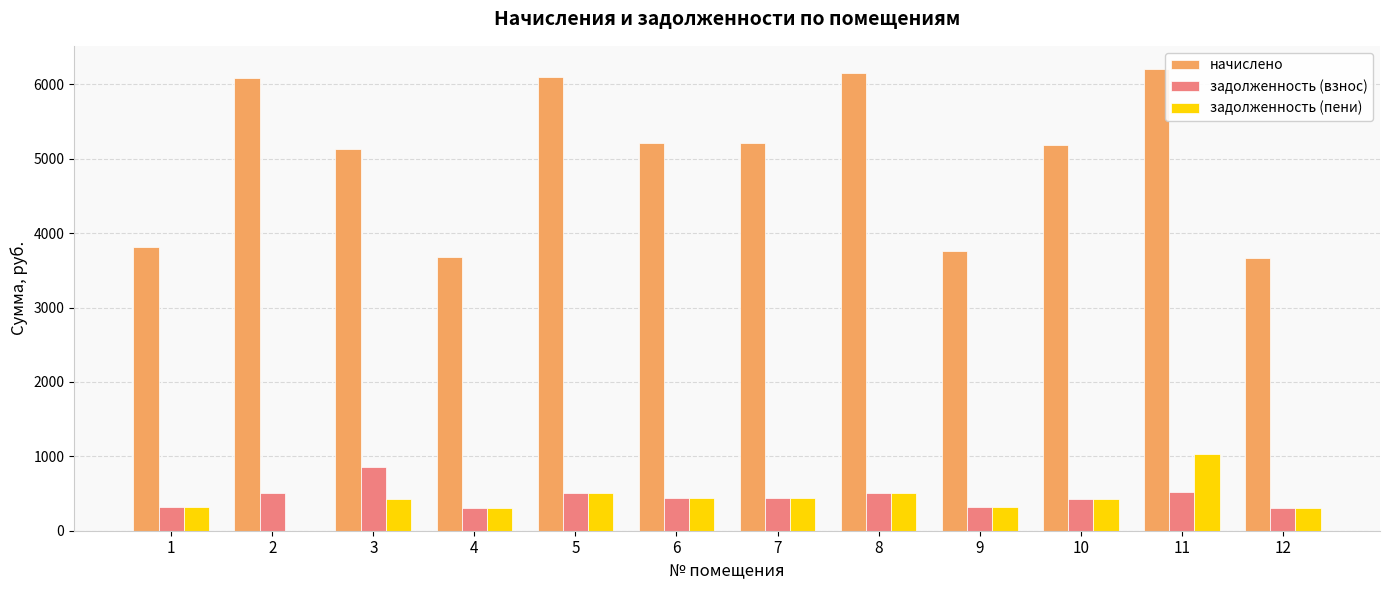

Which series has the largest range (max minus min)?

начислено